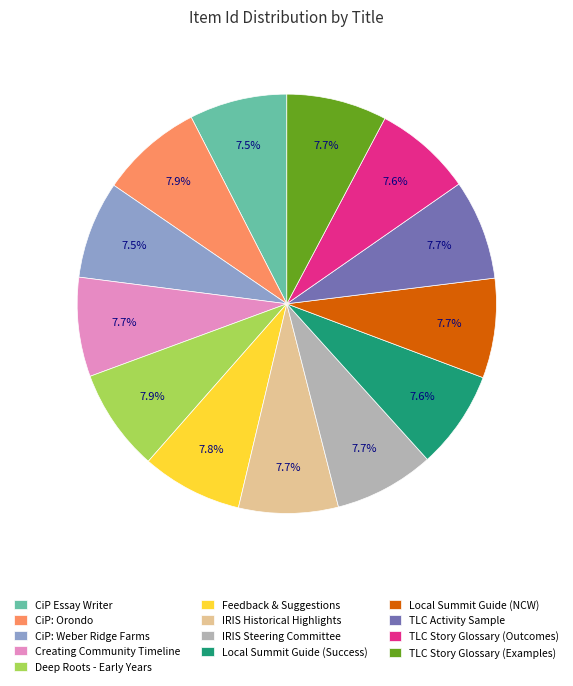

Is Feedback & Suggestions the majority of the pie?

No